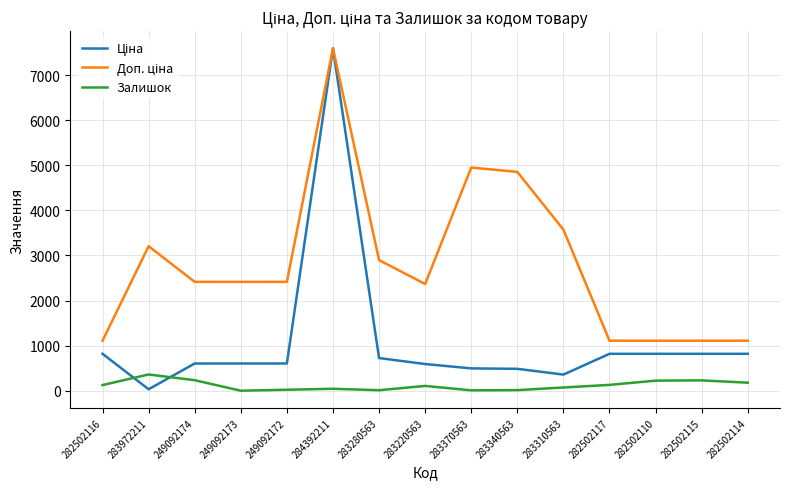

True or false: Залишок has a value of 178.0 at 282502114.

True